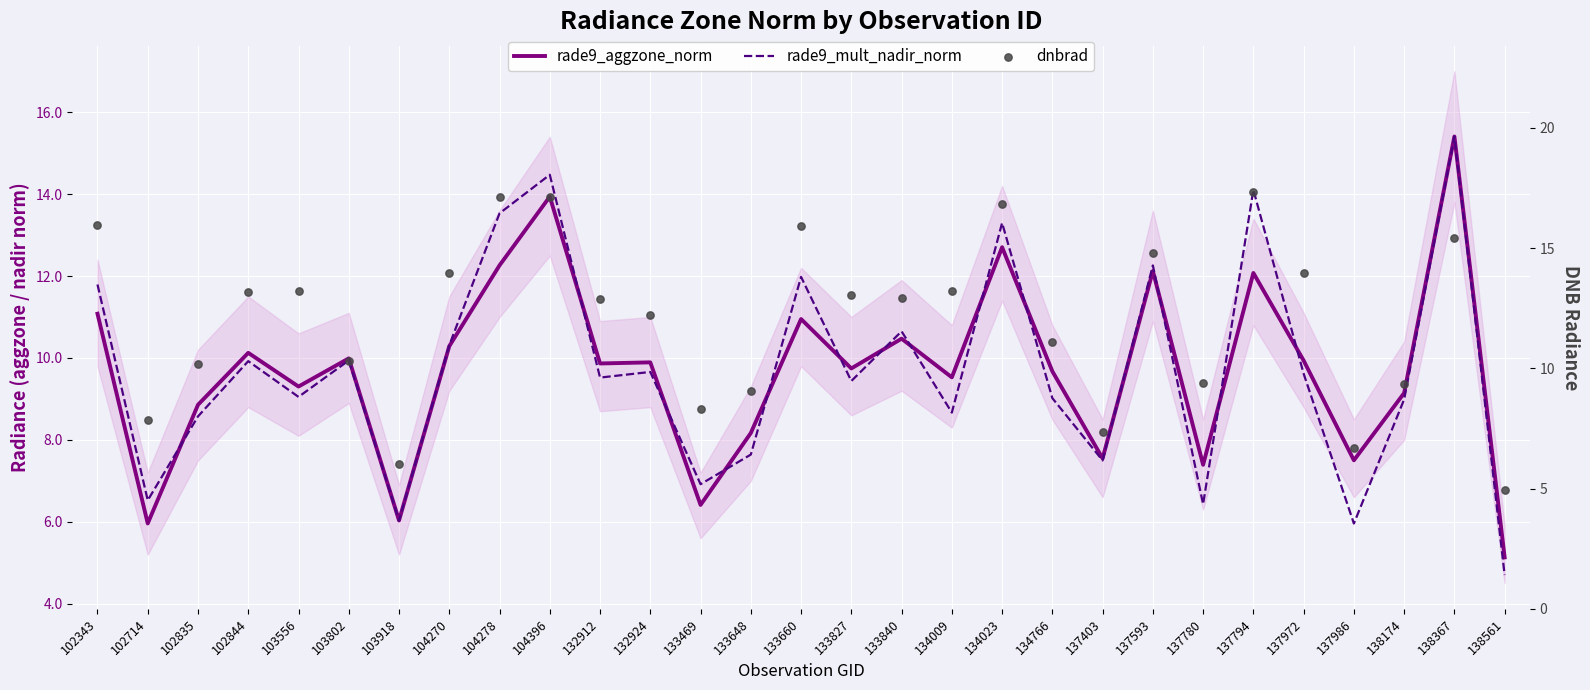

Which series contains the lowest Y value?

rade9_mult_nadir_norm